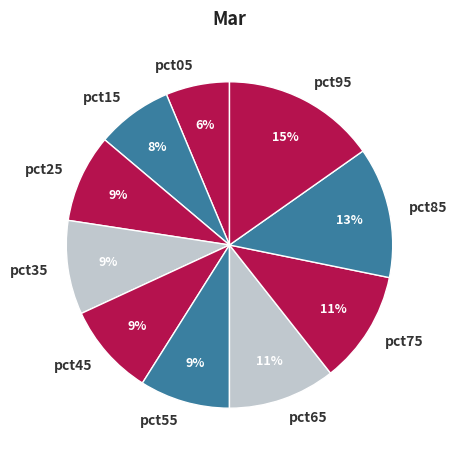

Which slice is the largest?

pct95